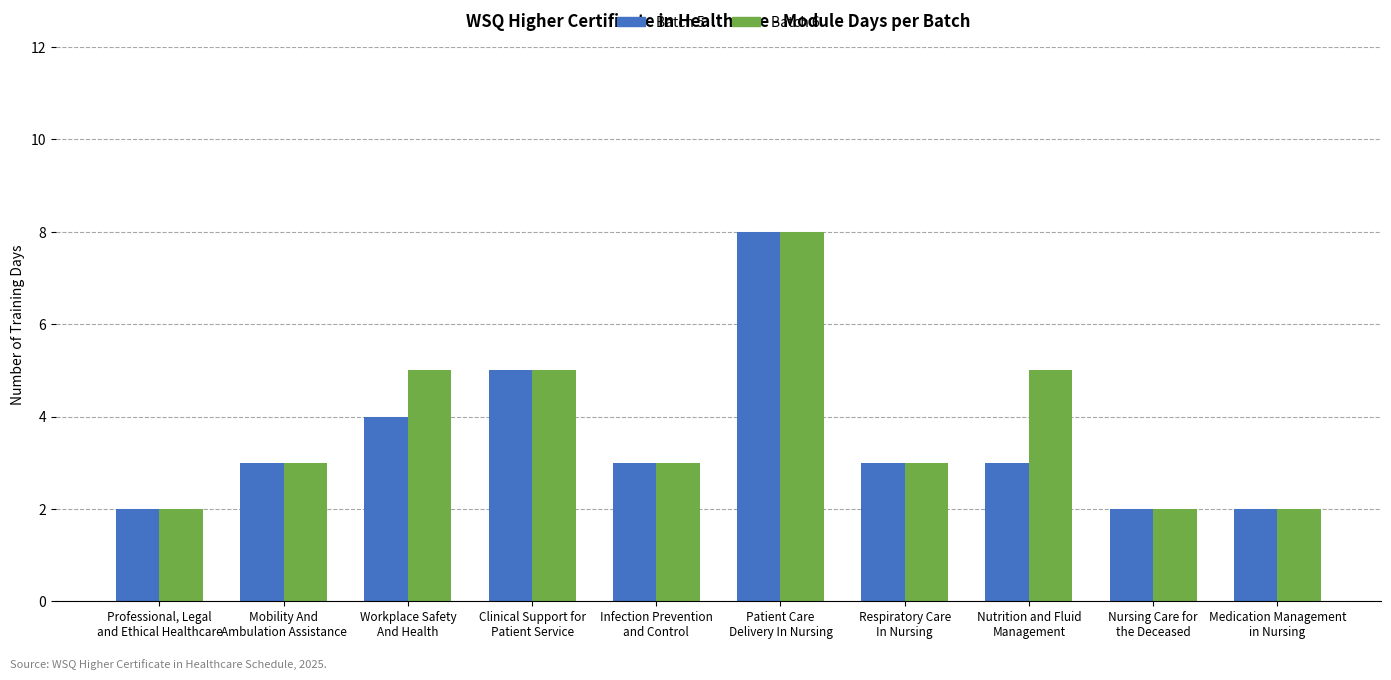

What is the minimum value for Batch 5?

2